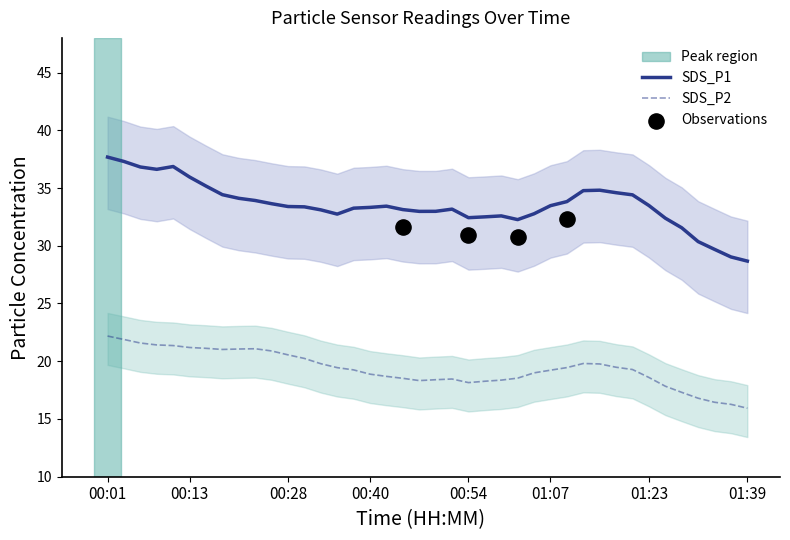

True or false: SDS_P2 and SDS_P1 intersect in this chart.

False